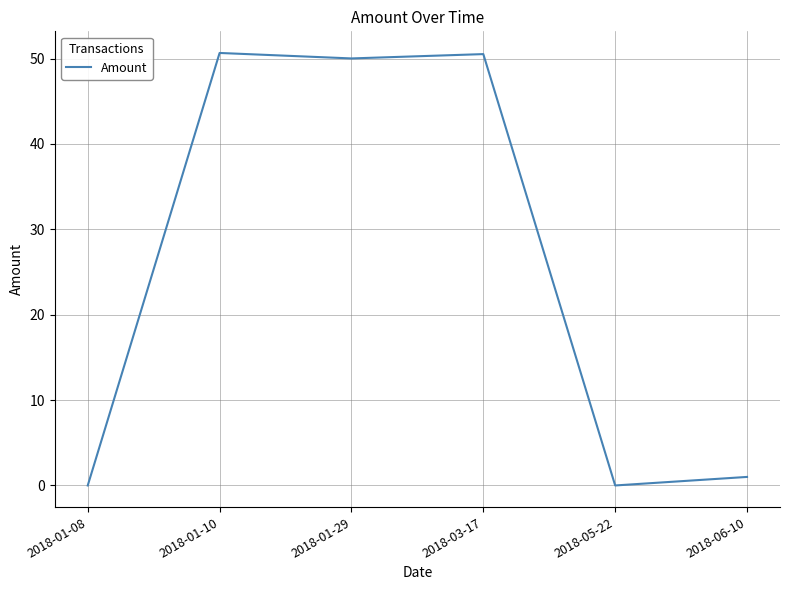

What is the change in value from 2018-01-08 to 2018-01-29?

+50.0